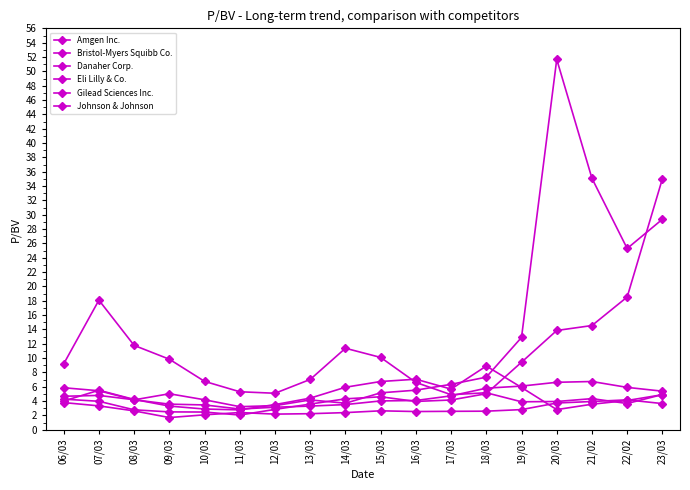

How many categories are shown in the chart?

18